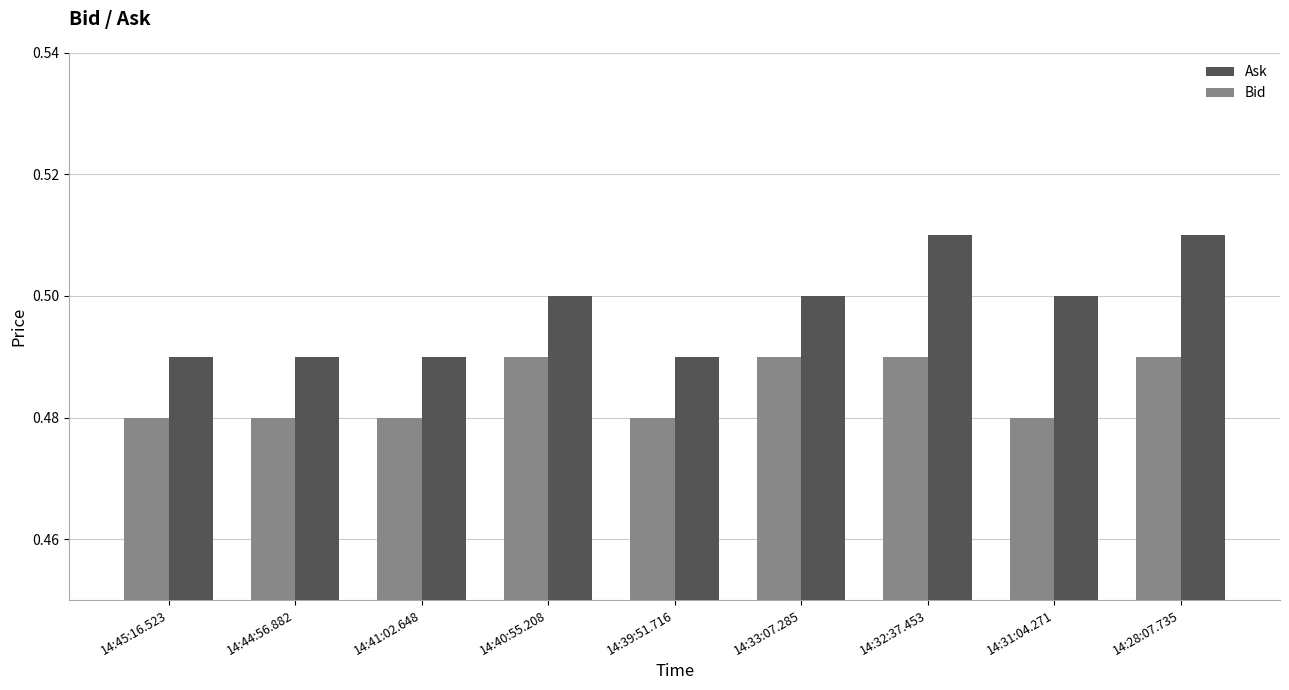

Which series has the widest spread of values?

Ask